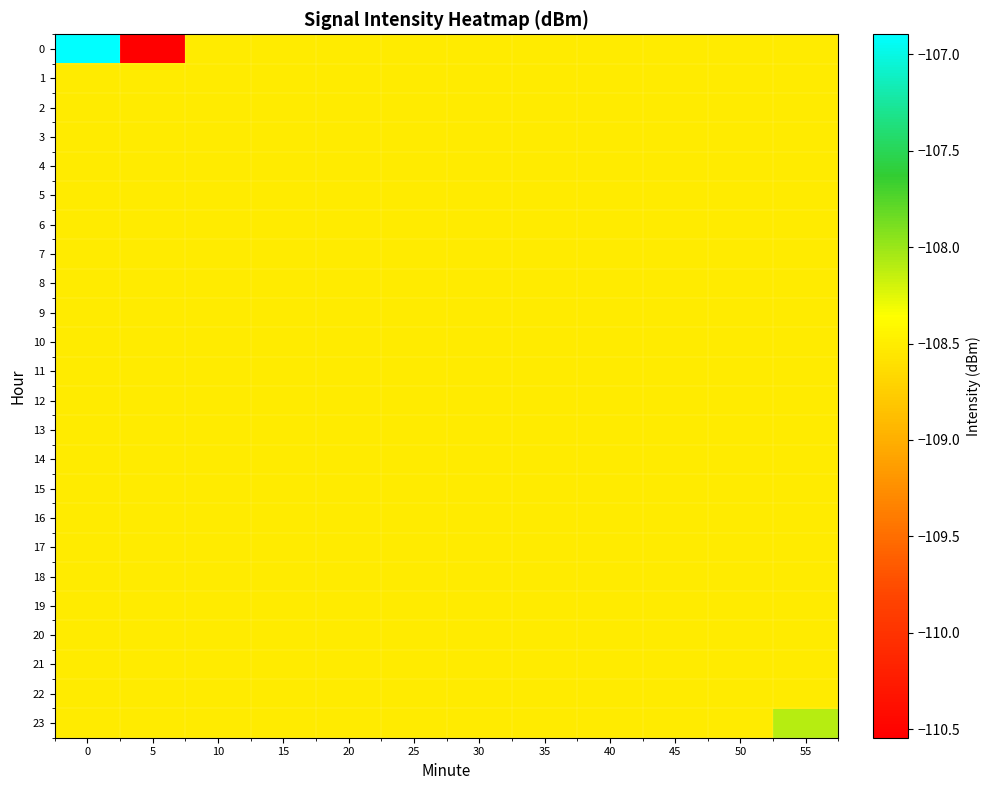

What is the maximum value shown in the chart?

-106.9